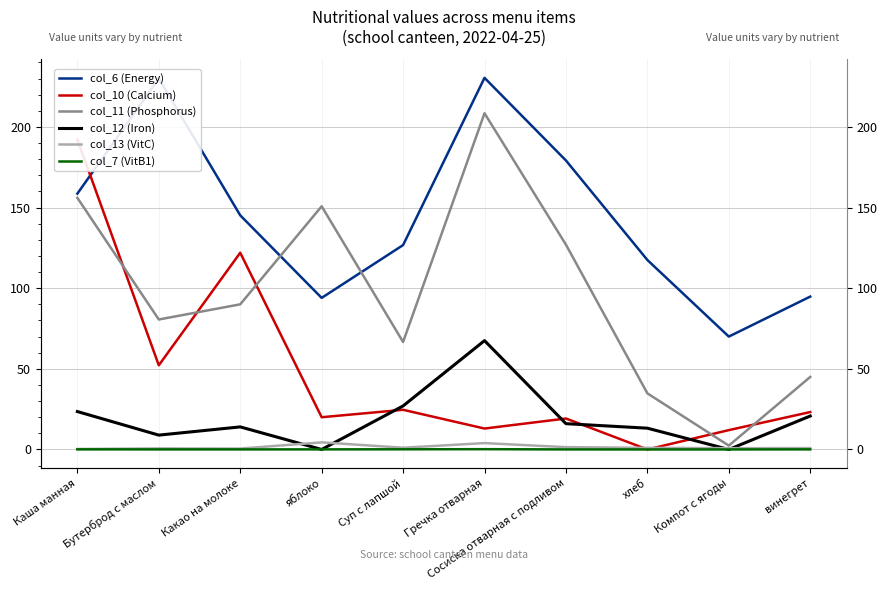

The value of col_11 (Phosphorus) at Суп с лапшой is 66.7. True or false?

True